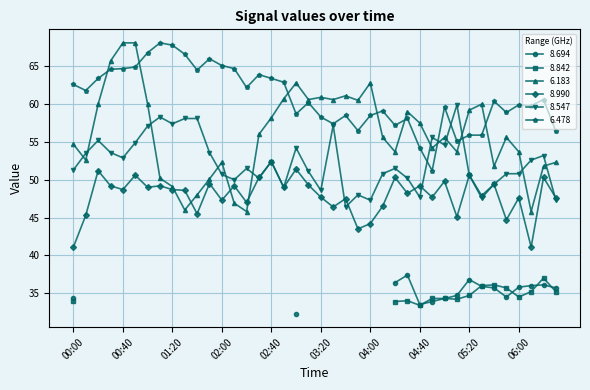

What is the label of the 20th point from the left?

03:10